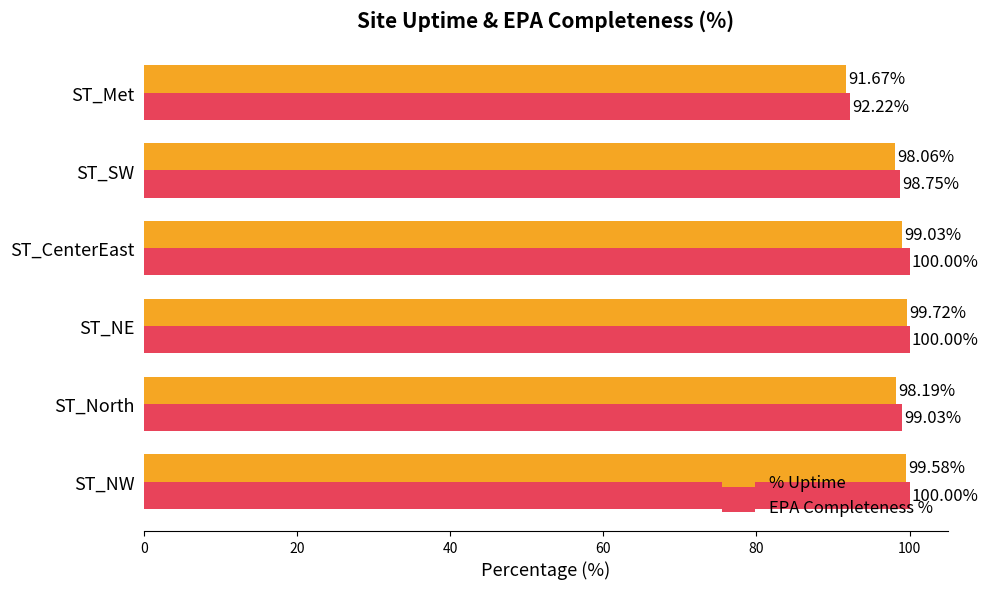

Where is % Uptime nearest to the value 95?

ST_SW